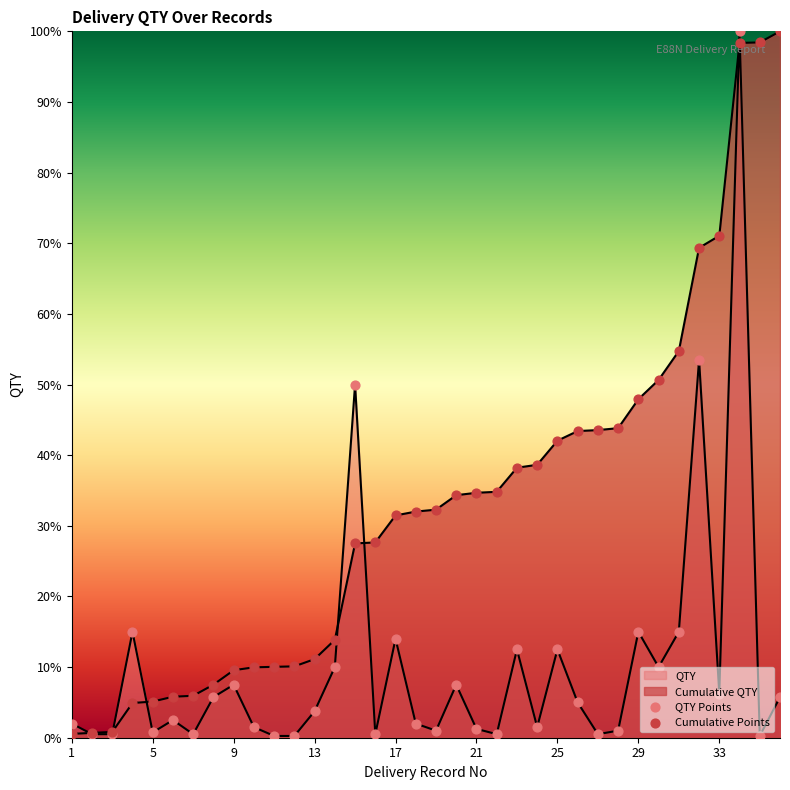

What are all the series names shown in the legend?

QTY, Cumulative QTY